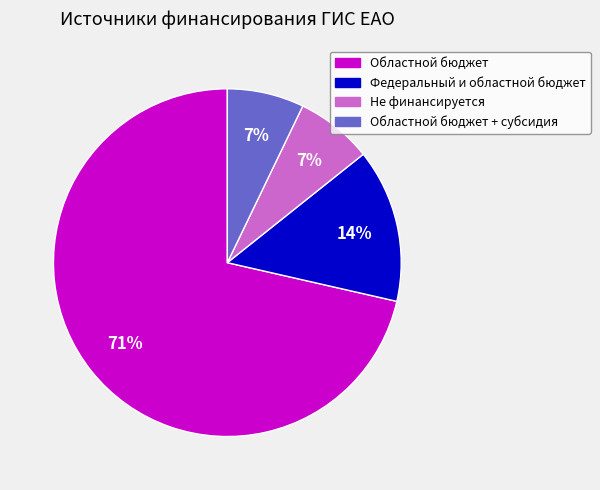

To the nearest percent, what is the average slice percentage?

25%